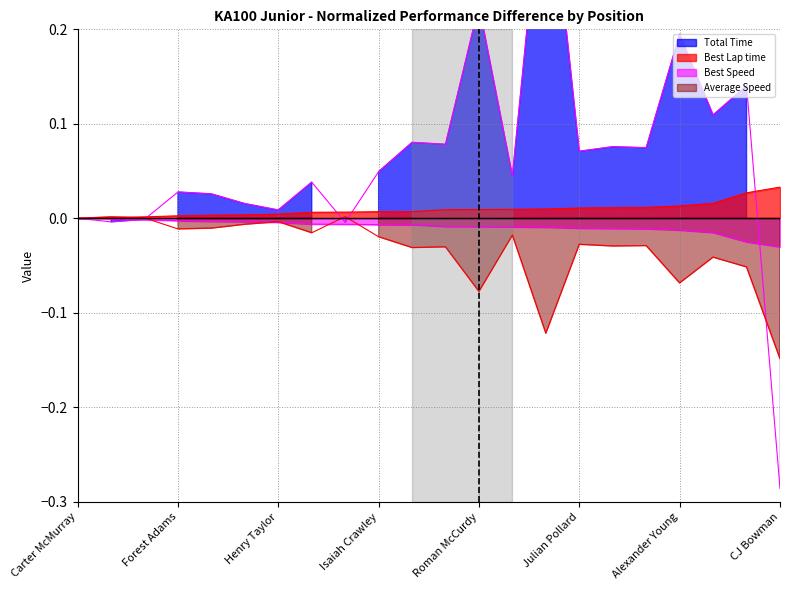

At which label does Average Speed reach its peak?

Jared Clarke